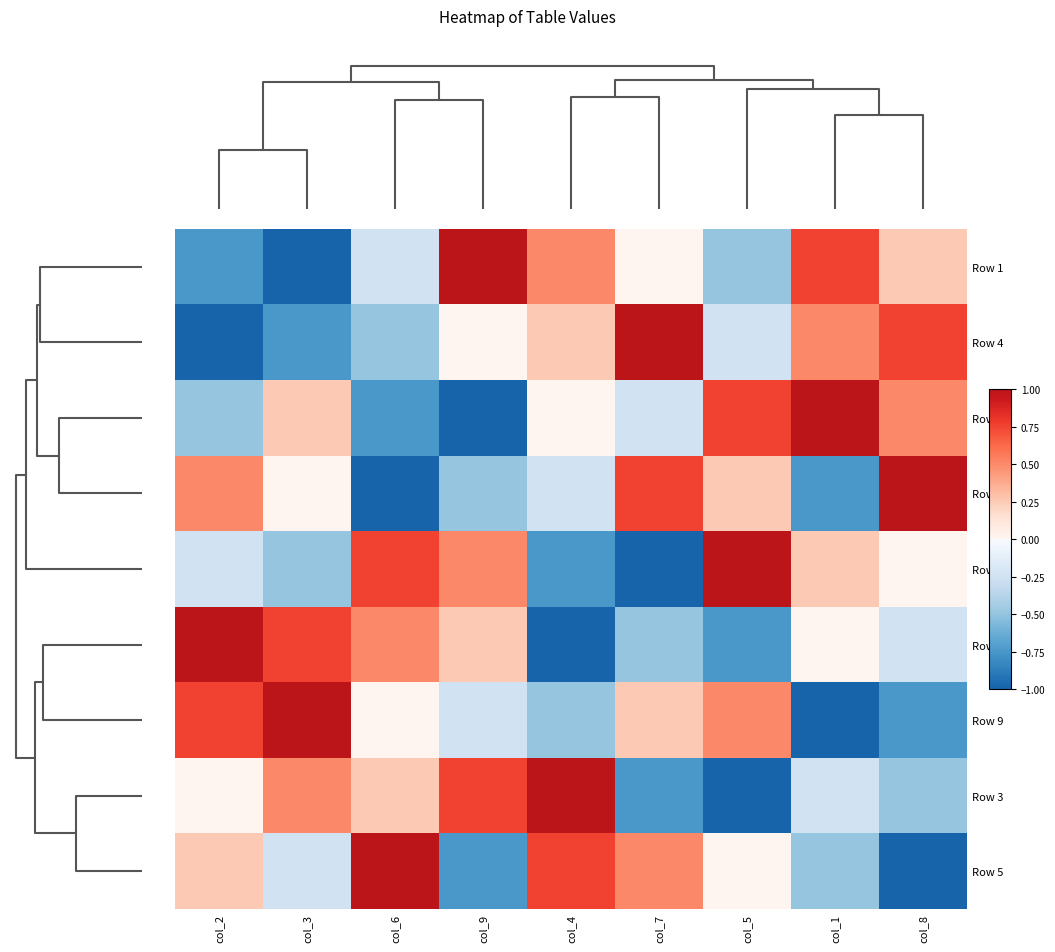

How many data points does each series have?

9